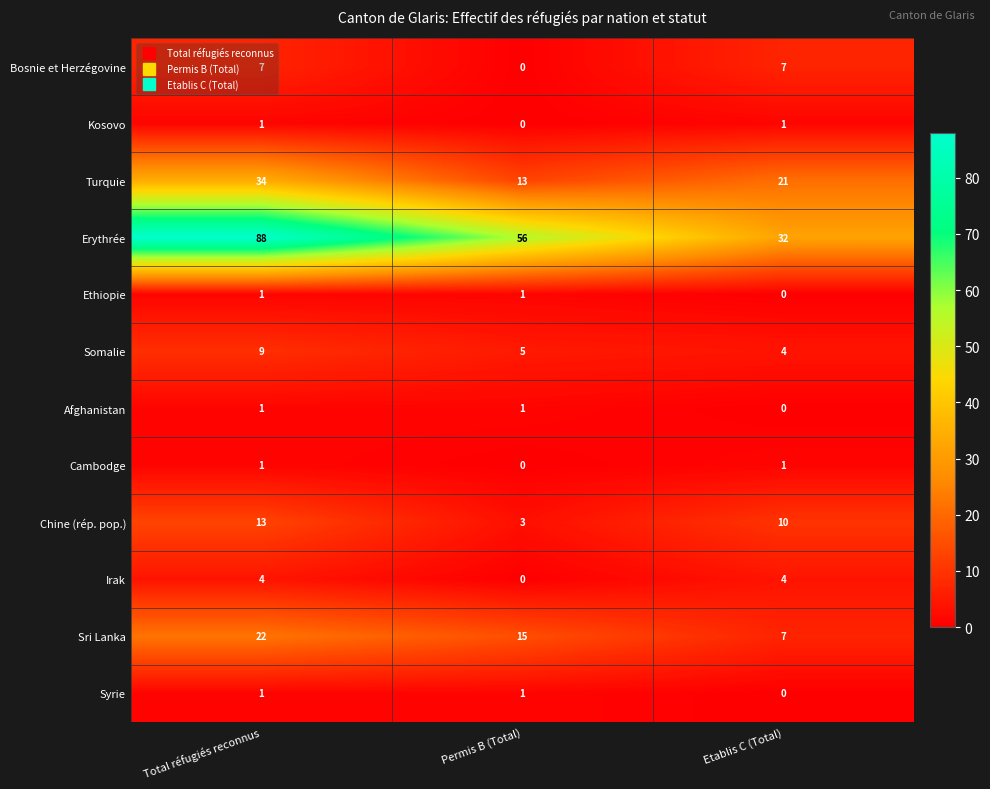

True or false: Cambodge has a value of 2 at Etablis C (Total).

False